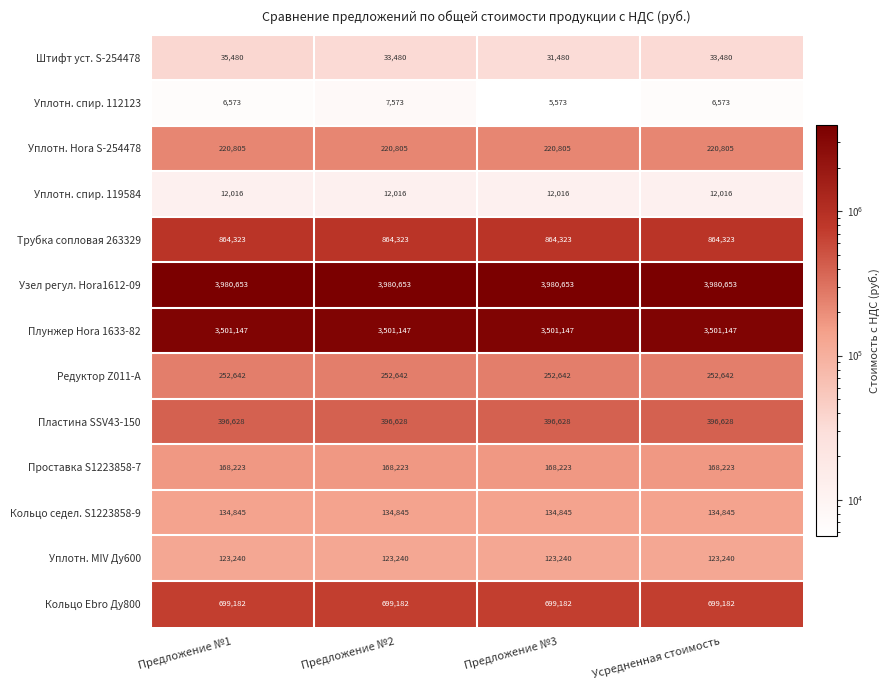

What is the total value across all series at Усредненная стоимость?

10393757